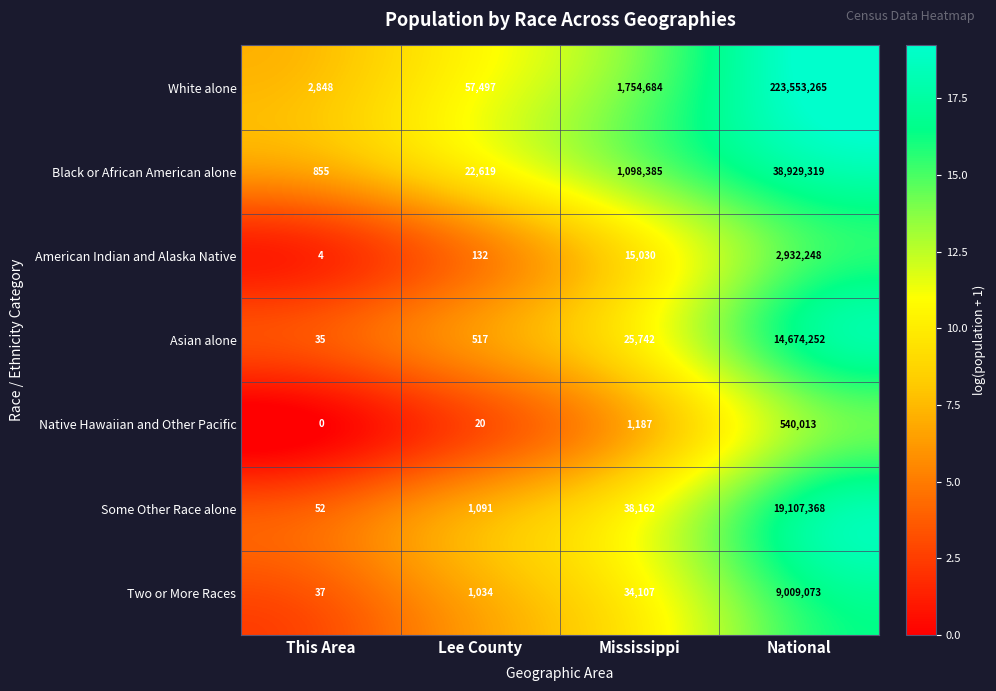

What is the approximate value of American Indian and Alaska Native at Mississippi, to the nearest 50?

15050